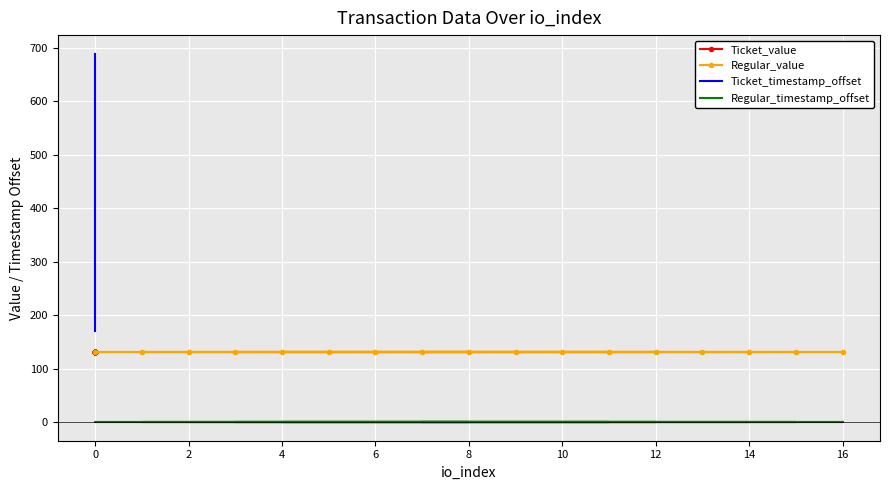

What is the difference between the second highest and minimum values in the Ticket_timestamp_offset series?

518.0